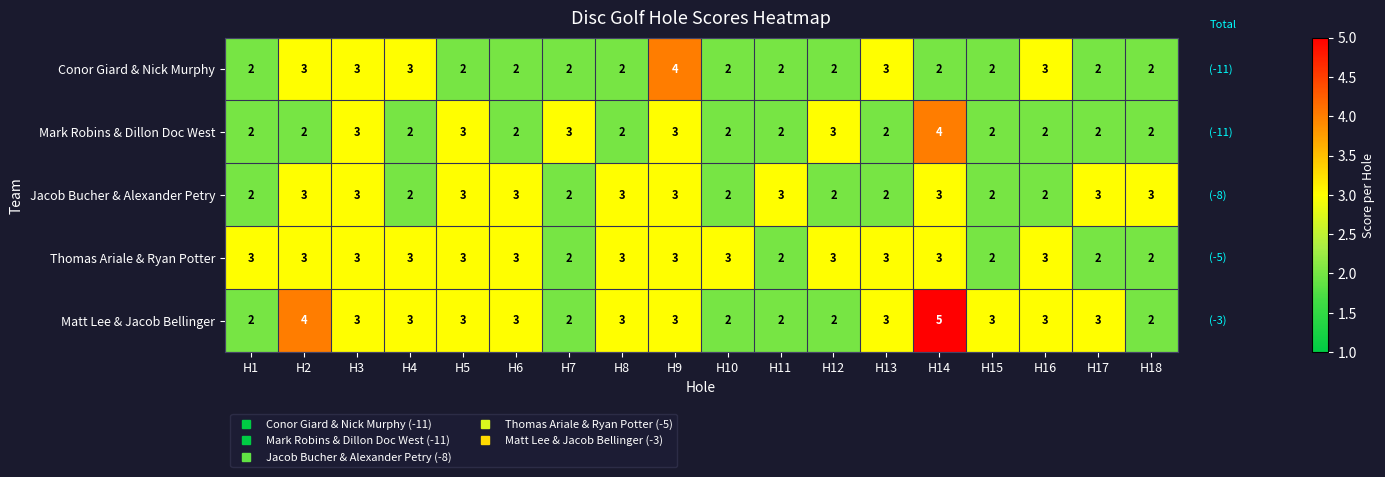

What is the greatest value displayed?

5